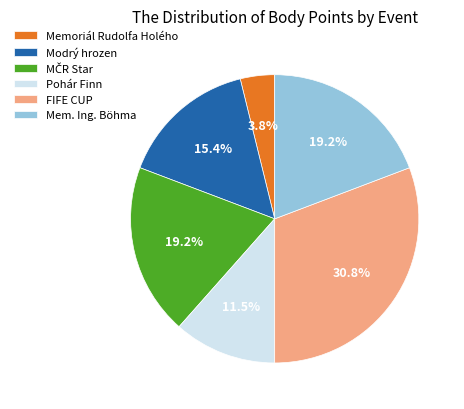

Which category has the biggest portion of the pie?

FIFE CUP